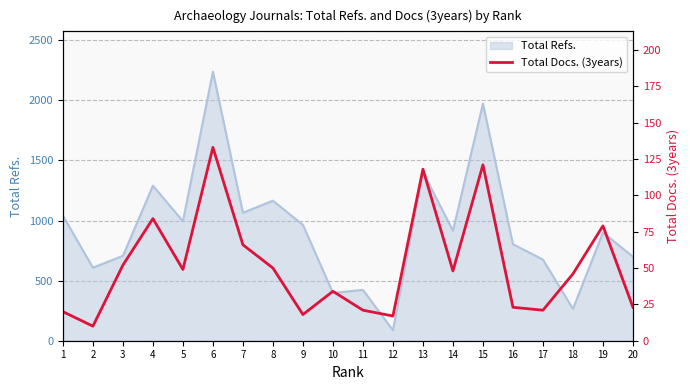

Reading left to right, extract all data points from this chart.

1=20	2=10	3=52	4=84	5=49	6=133	7=66	8=50	9=18	10=34	11=21	12=17	13=118	14=48	15=121	16=23	17=21	18=46	19=79	20=23